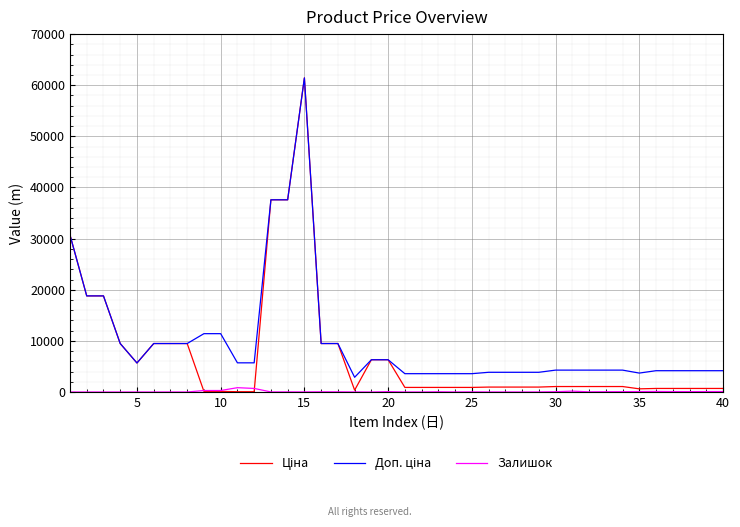

Does the chart display data point markers on the line(s)?

No